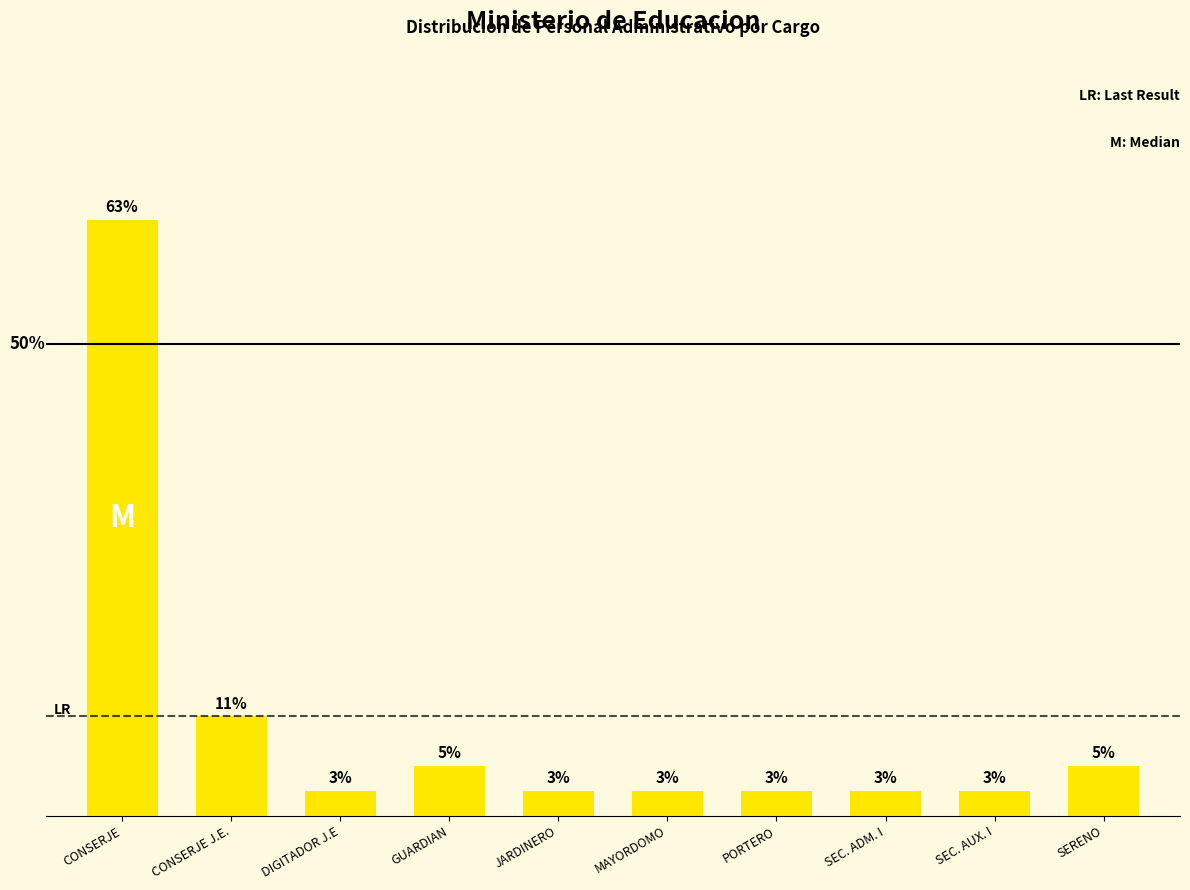

What is the difference between the values at SEC. ADM. I and SERENO?

2.6